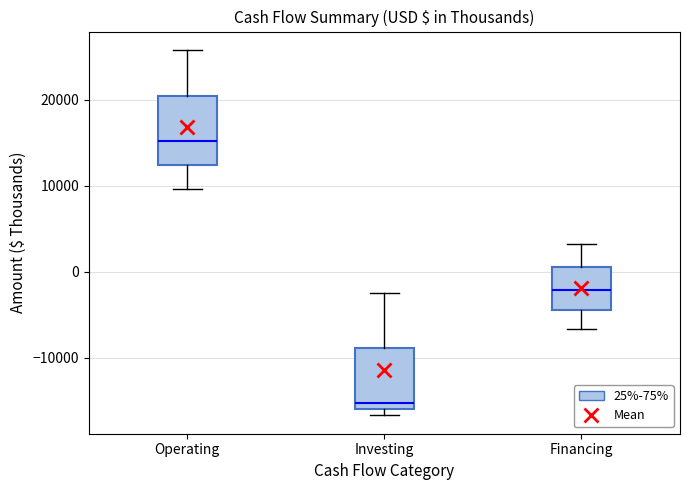

Where is the lower edge of the box for Operating on the y-axis? The values are not printed on the chart, so give them approximately, as read against the axis.

12000